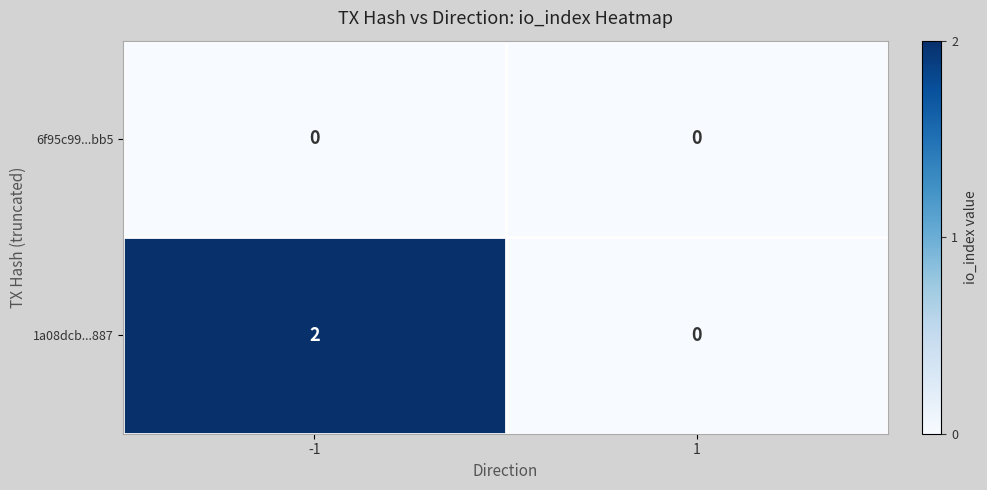

What is the difference between the highest and lowest values at -1?

2